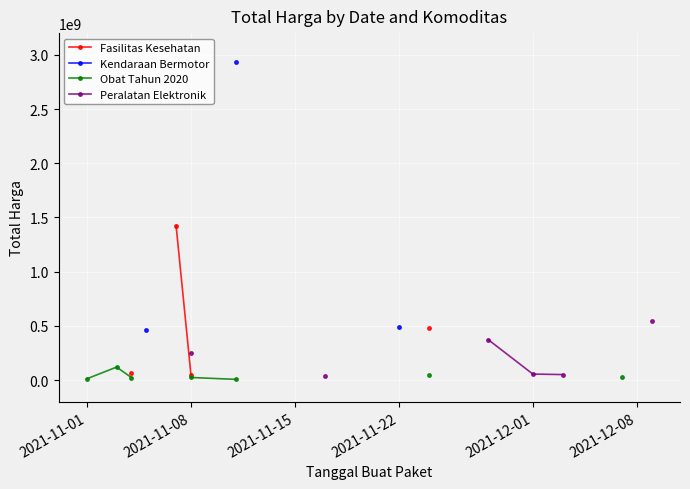

How many distinct data groups are displayed?

4